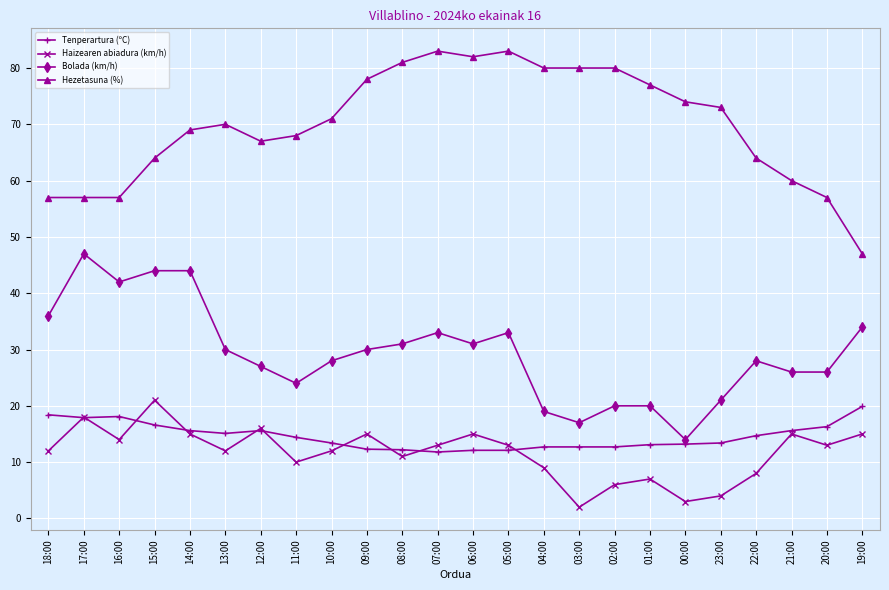

The value of Hezetasuna (%) at 03:00 is 22.4. True or false?

False